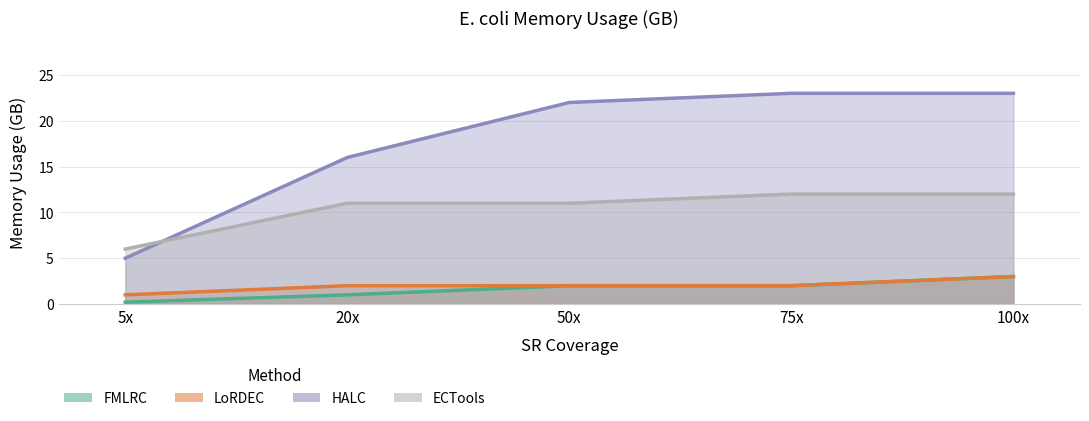

What is the difference between the maximum and minimum values in the ECTools series?

6.0